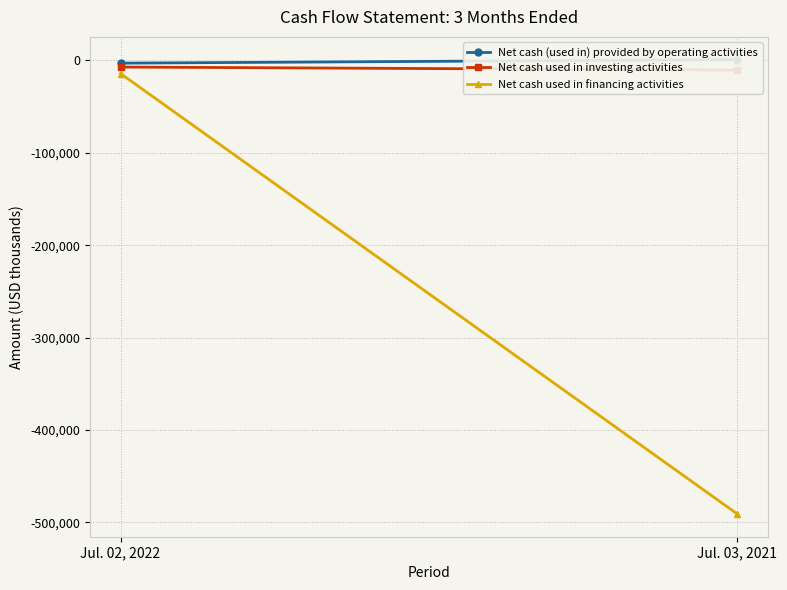

At how many categories does at least one series exceed -89947?

2